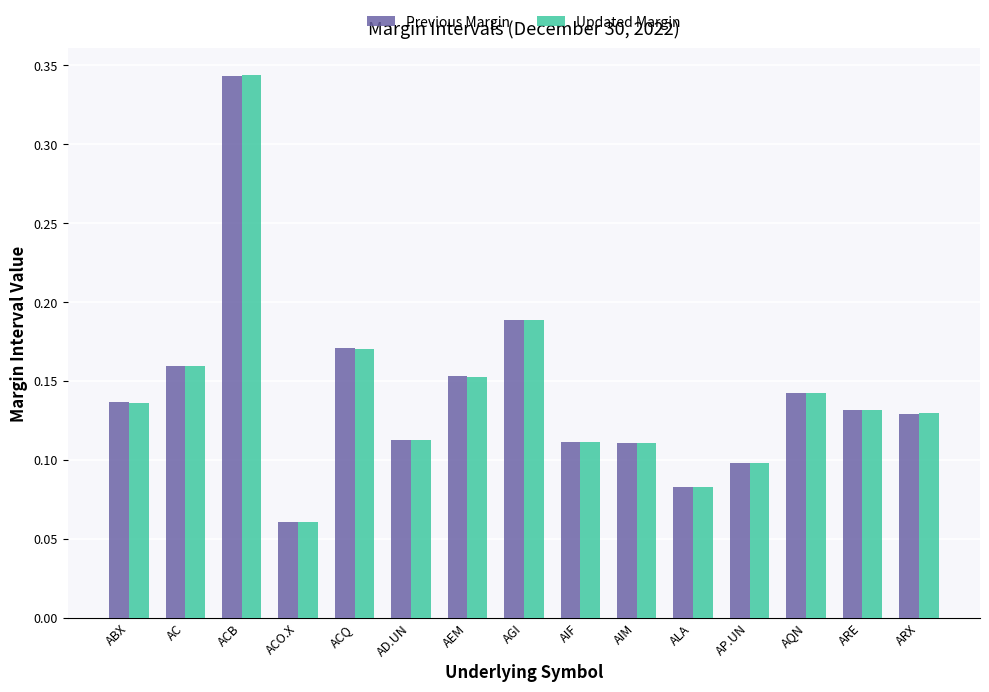

Is it true that Updated Margin equals 0.1 at AP.UN?

True